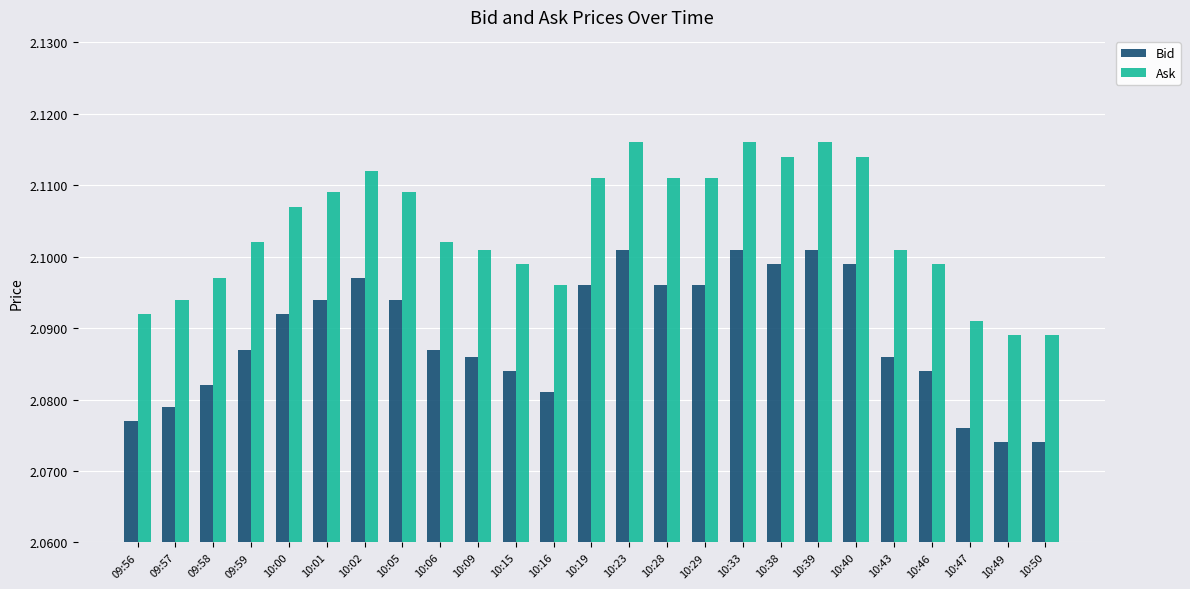

Is it true that Bid equals 1.1 at 10:40?

False